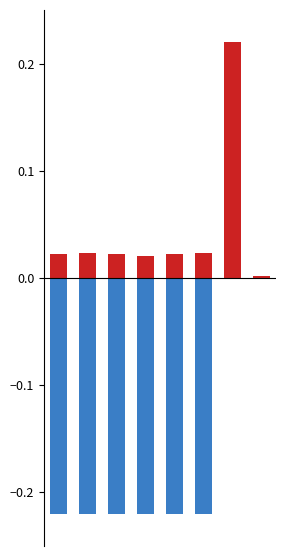

Does the chart contain any negative values?

Yes